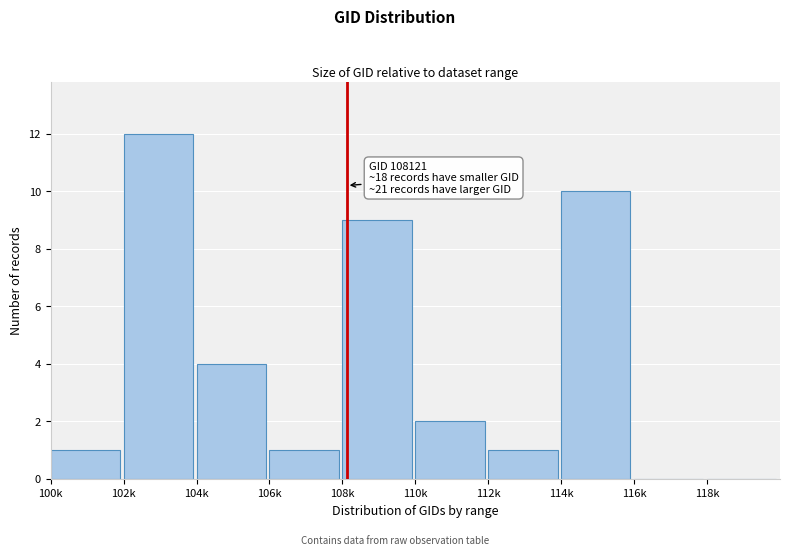

Reading right to left, transcribe all the data shown in this chart.

118k=0	116k=0	114k=10	112k=1	110k=2	108k=9	106k=1	104k=4	102k=12	100k=1